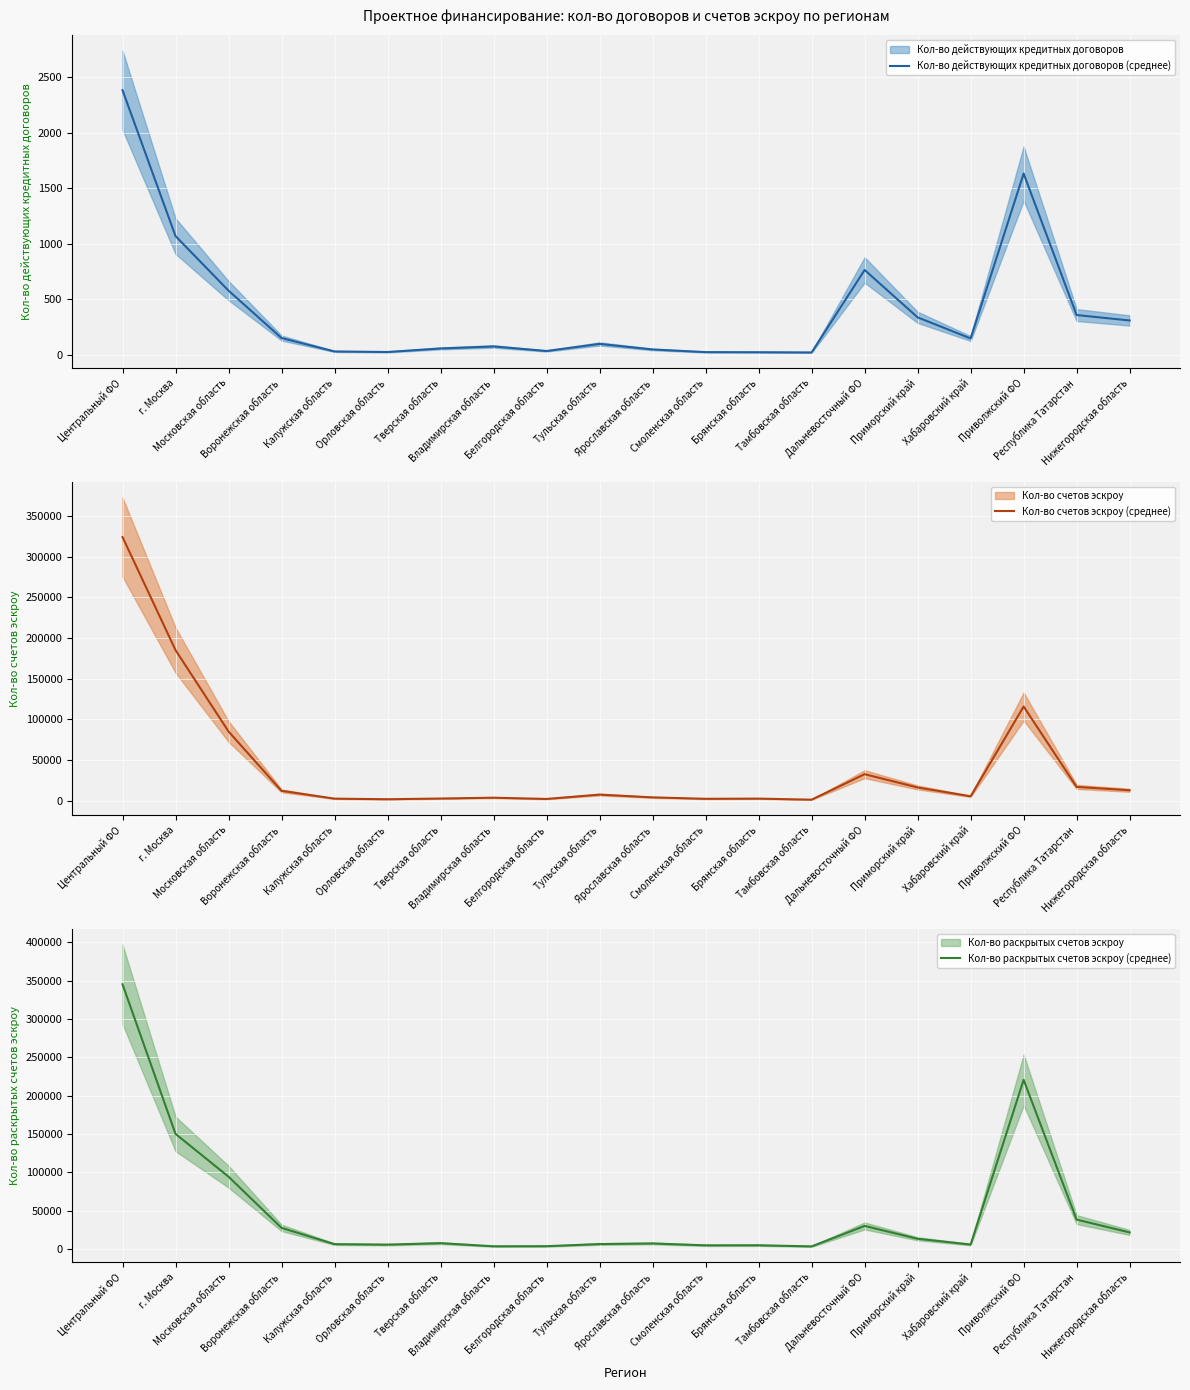

Which series has the widest spread of values?

Кол-во раскрытых счетов эскроу (среднее)